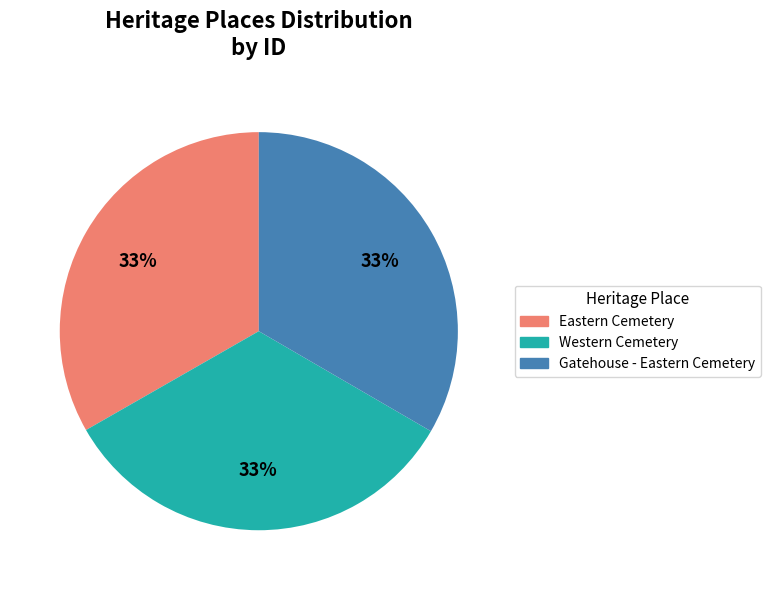

Is there any slice that represents more than half of the pie?

No